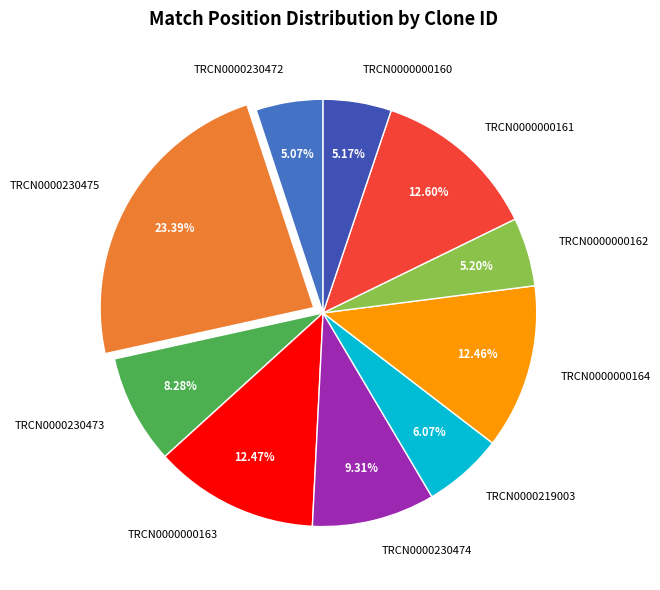

To the nearest percent, what is the combined percentage of TRCN0000219003 and TRCN0000000162?

11%